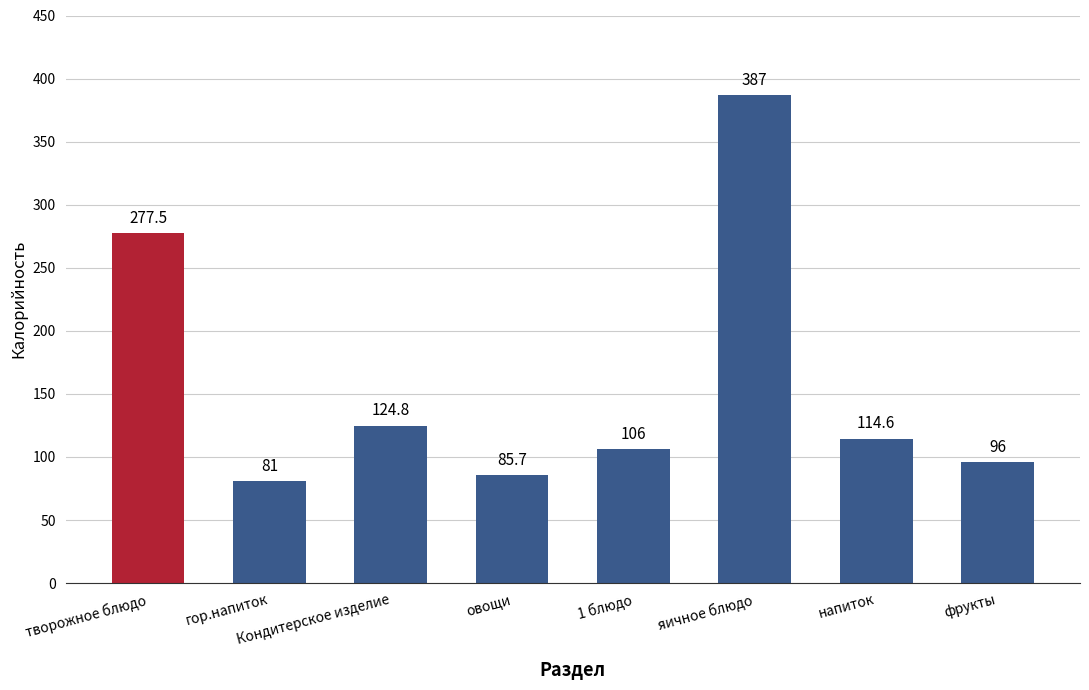

Reading left to right, list all the values displayed in this chart.

277.5	81.0	124.8	85.7	106.0	387.0	114.6	96.0